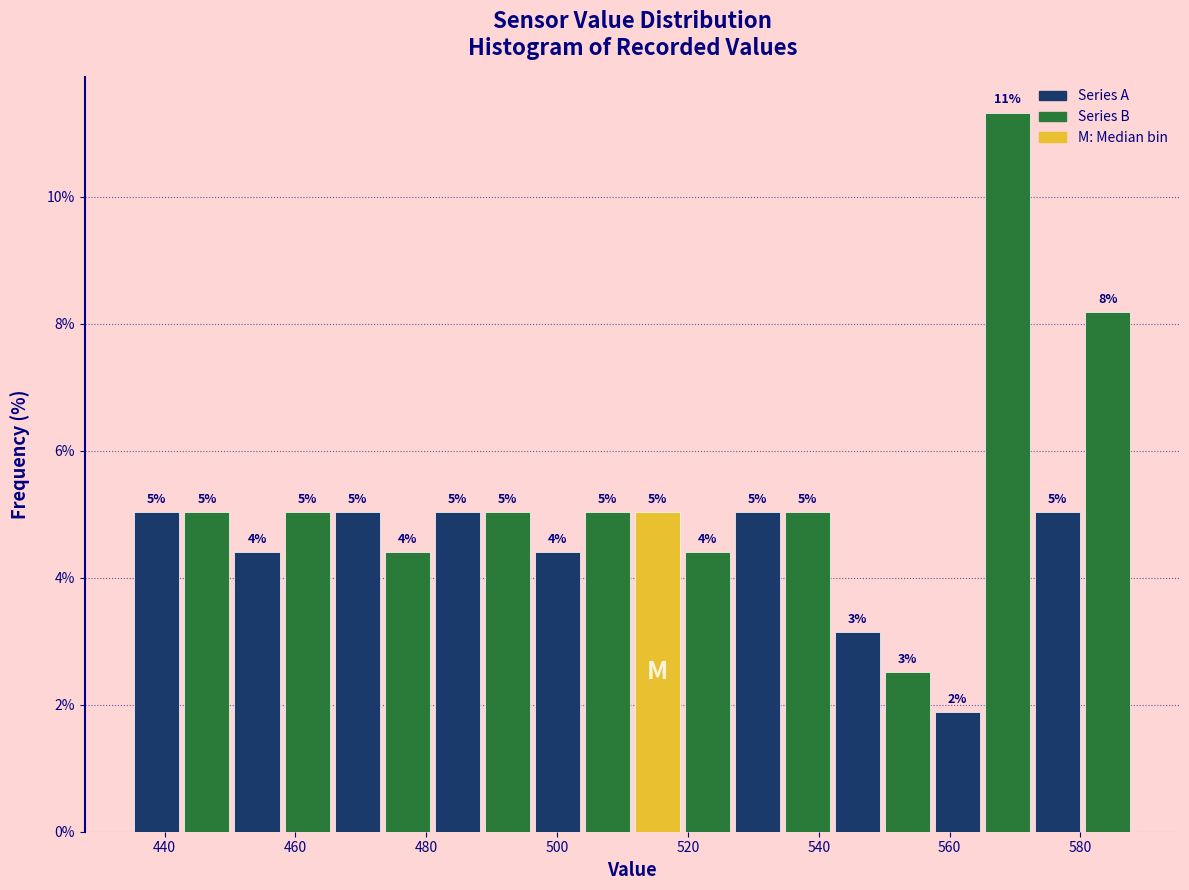

Read against the x-axis, roughly where is the centre of the tallest bar?

568